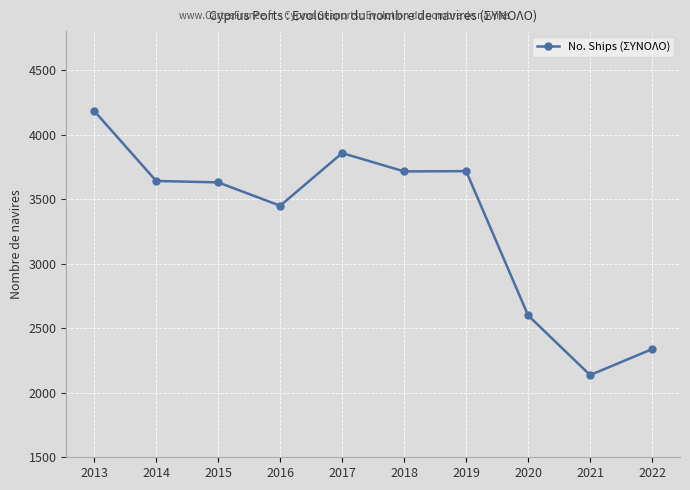

Between 2017 and 2016, which is larger?

2017